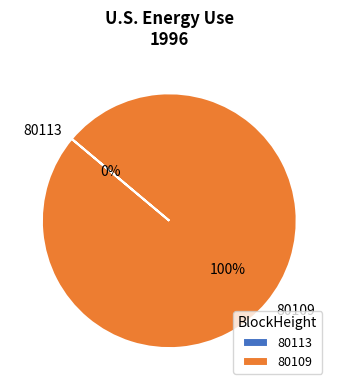

What percentage is the 80109 slice, to the nearest percent?

100%